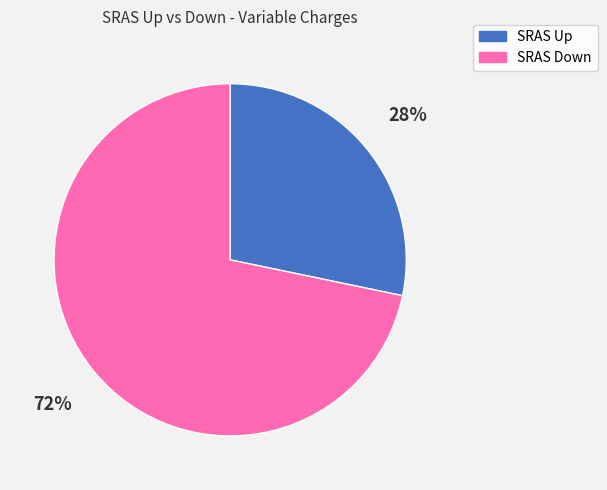

Is the sum of SRAS Down and SRAS Up greater than half?

Yes